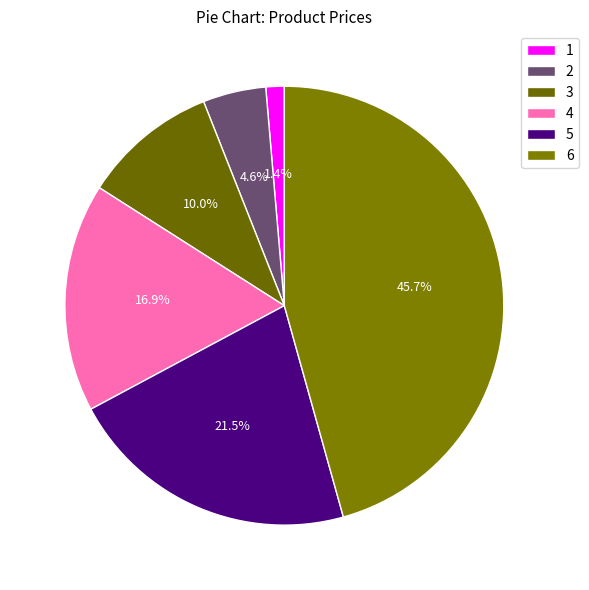

Rank the categories by value from highest to lowest.

6, 5, 4, 3, 2, 1